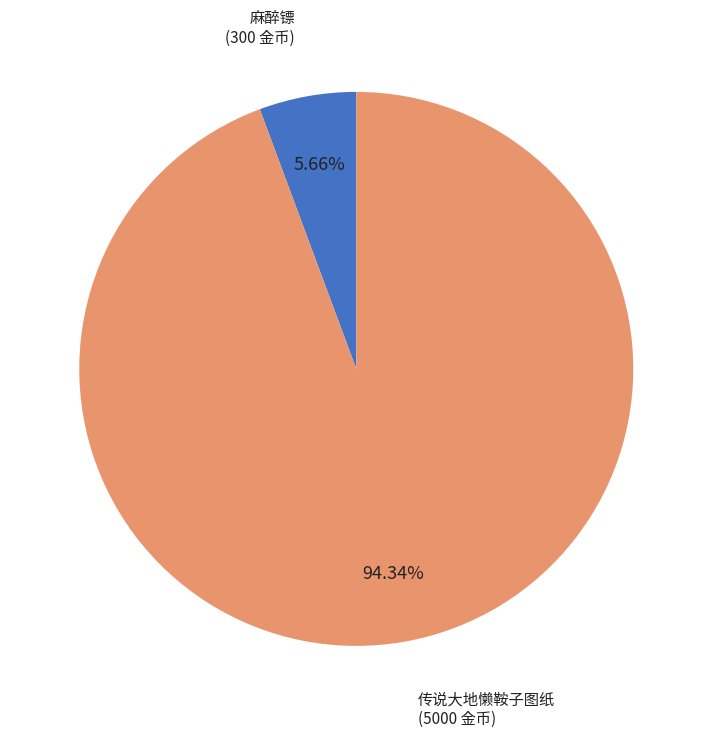

How many slices are in this pie chart?

2